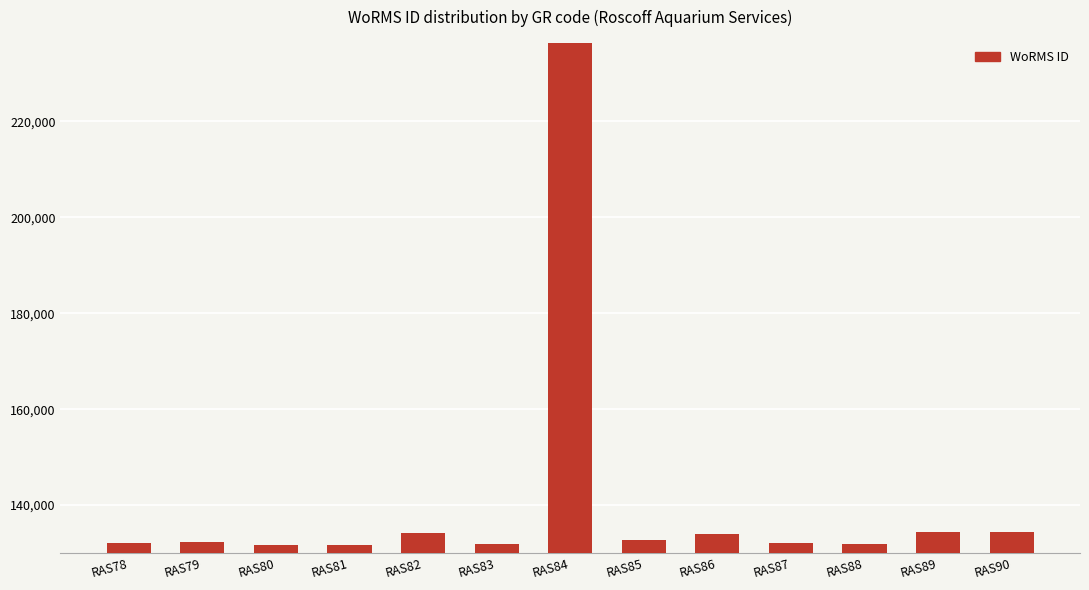

The chart shows a value of 26960 at RAS85. True or false?

False